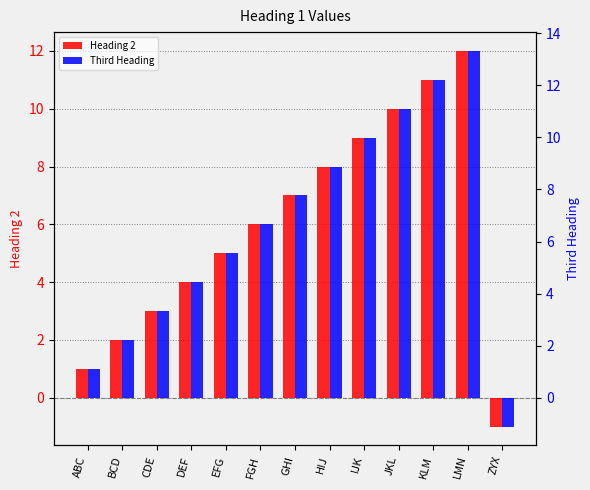

What is the average value of the Third Heading series?

6.6